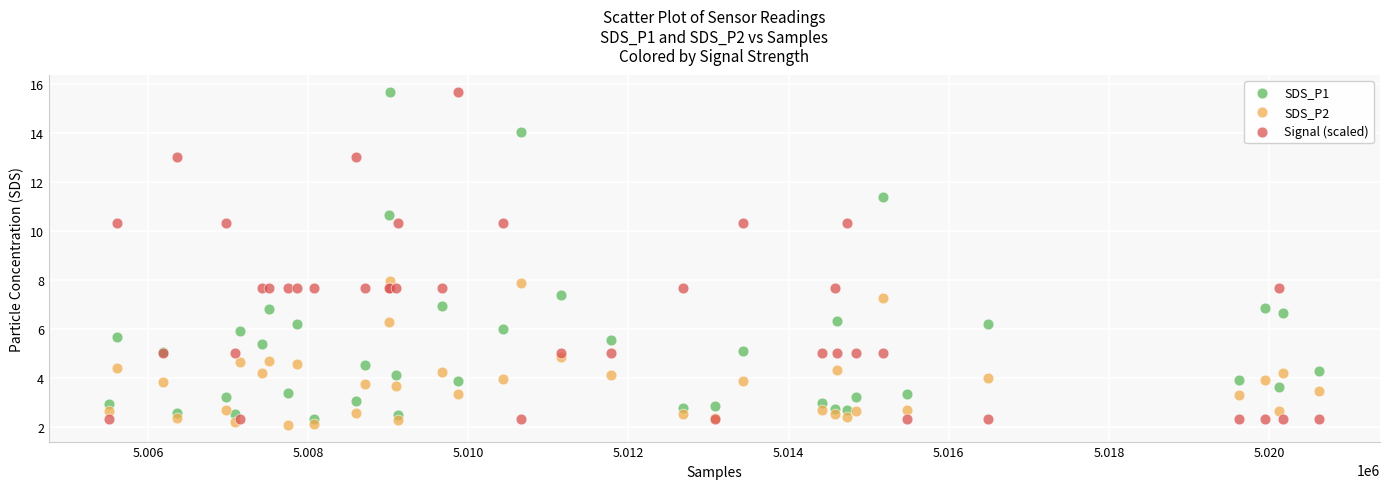

What are all the series names shown in the legend?

SDS_P1, SDS_P2, Signal (scaled)